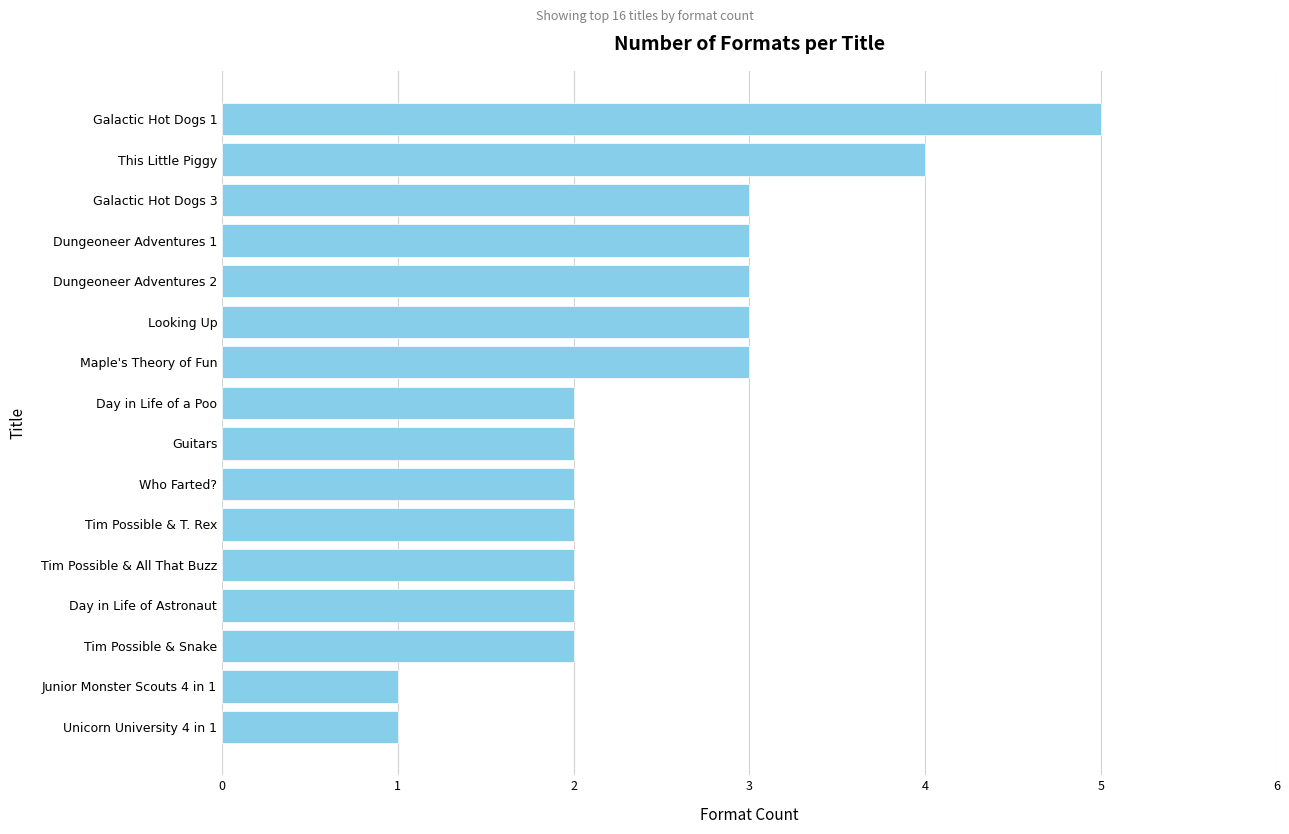

Reading bottom to top, extract all data points from this chart.

1	1	2	2	2	2	2	2	2	3	3	3	3	3	4	5